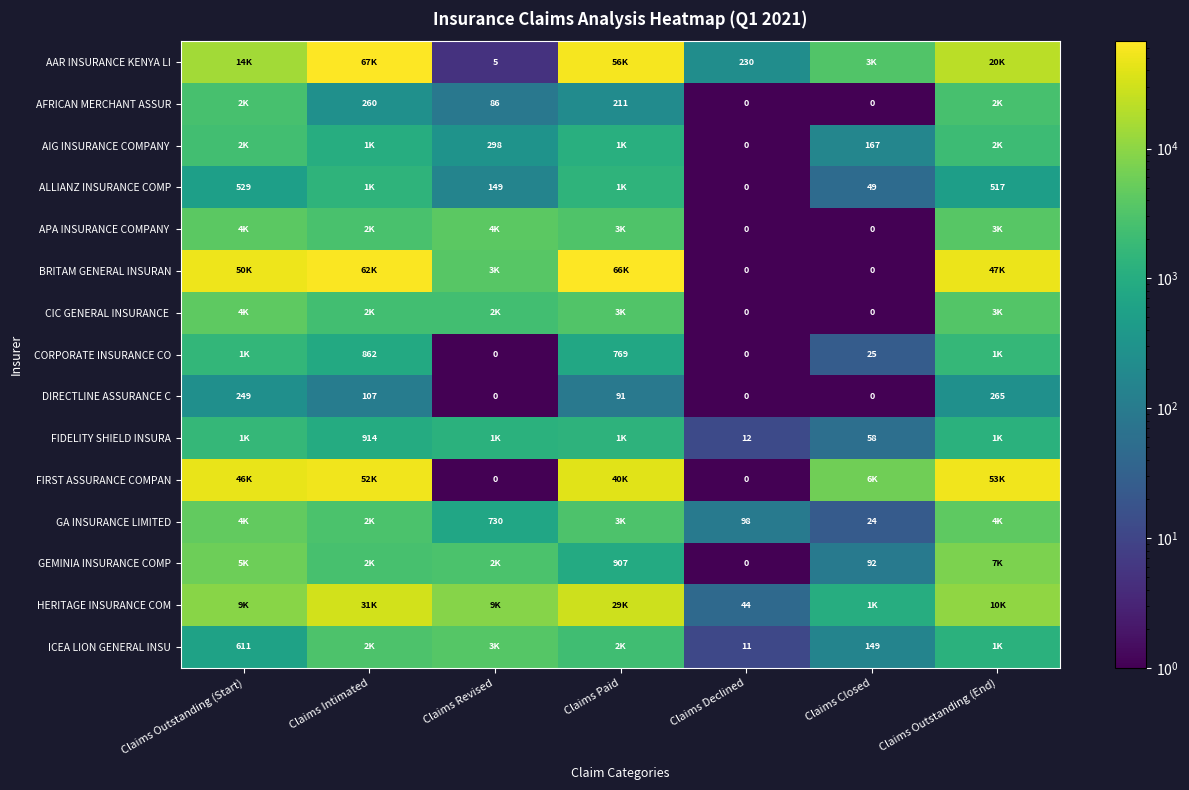

Is it true that ICEA LION GENERAL INSU equals 226 at Claims Outstanding (Start)?

False